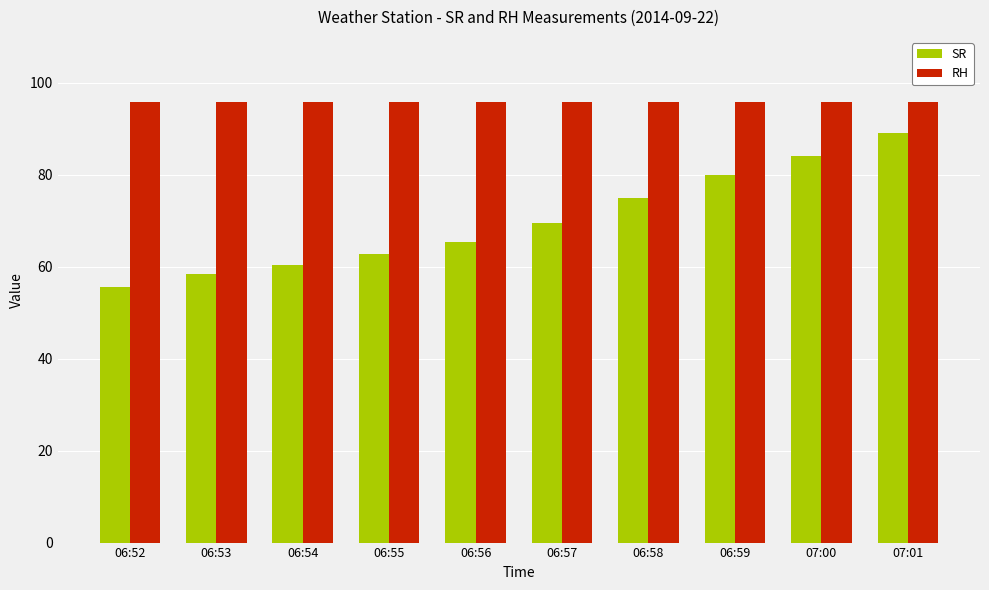

Rank the series by their average value, from lowest to highest.

SR, RH